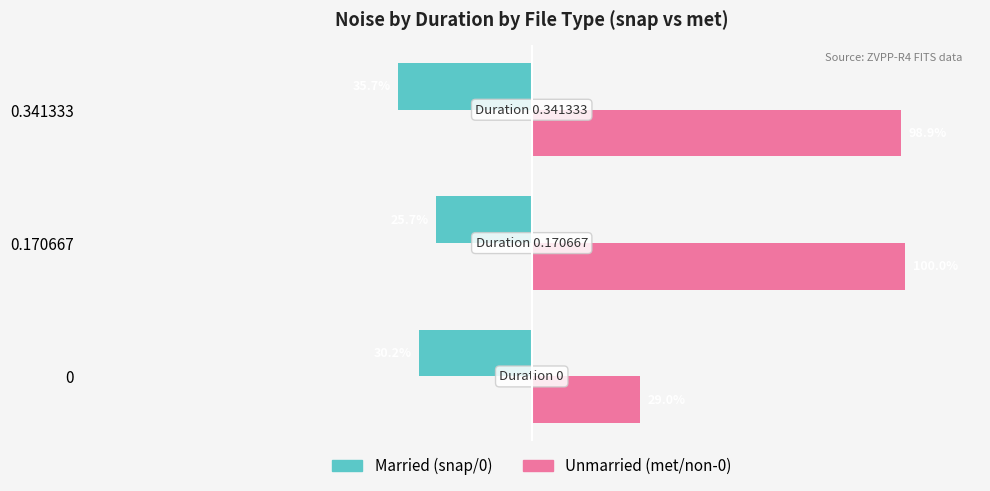

Reading right to left, transcribe all the data shown in this chart.

Married: -35.7	-25.7	-30.2
Unmarried: 98.9	100.0	29.0